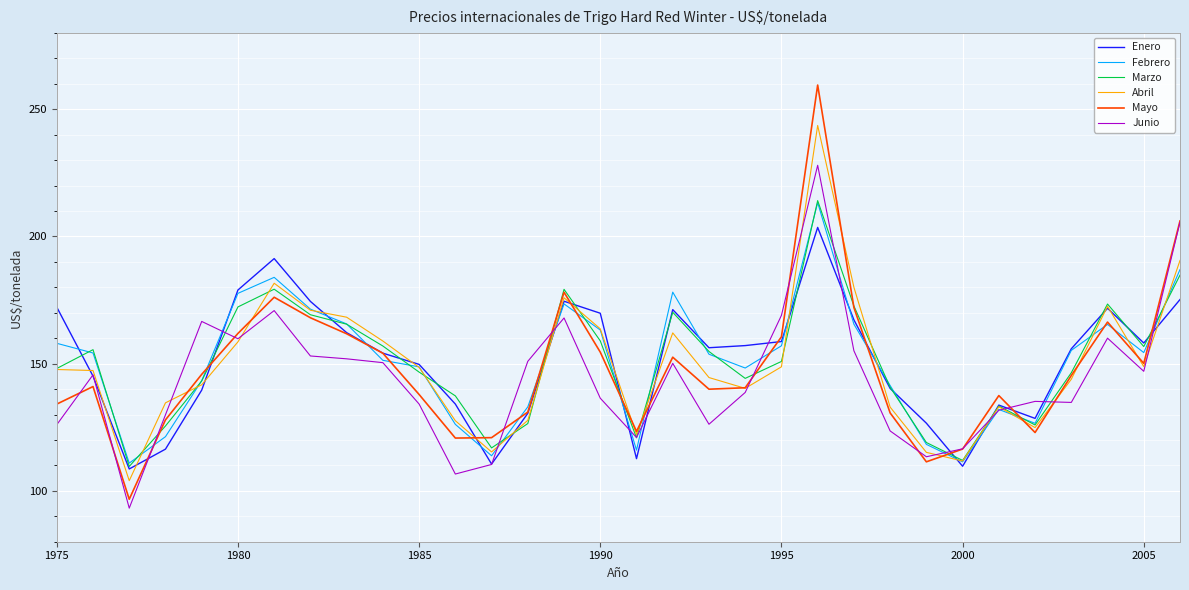

True or false: Enero and Febrero cross at least once.

True